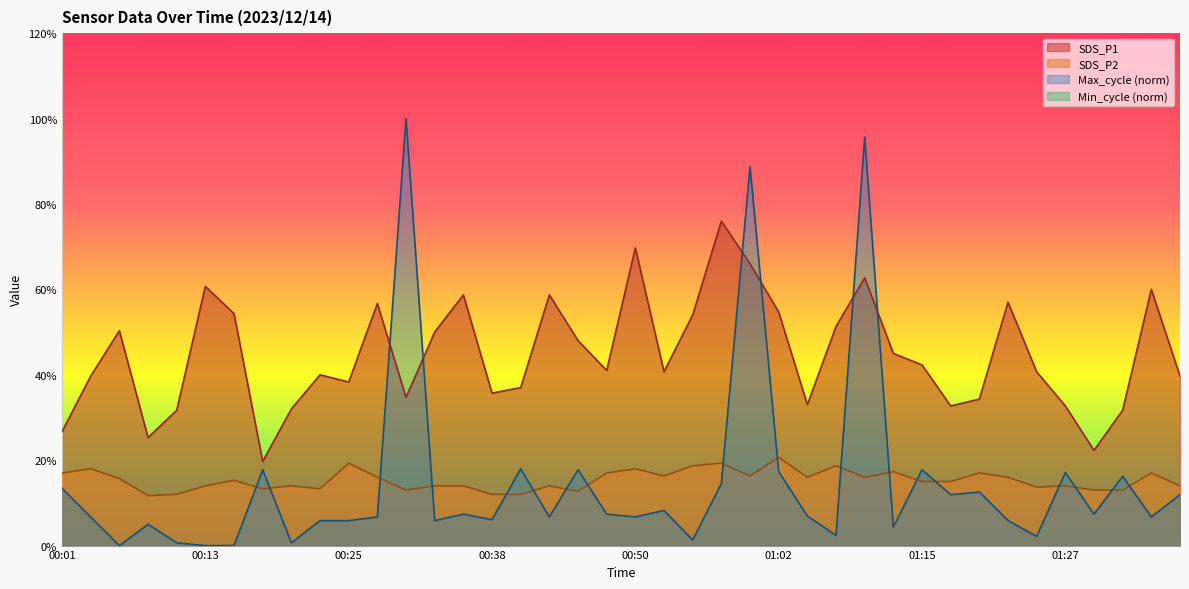

True or false: SDS_P2 has more than 0 interior local peaks.

True